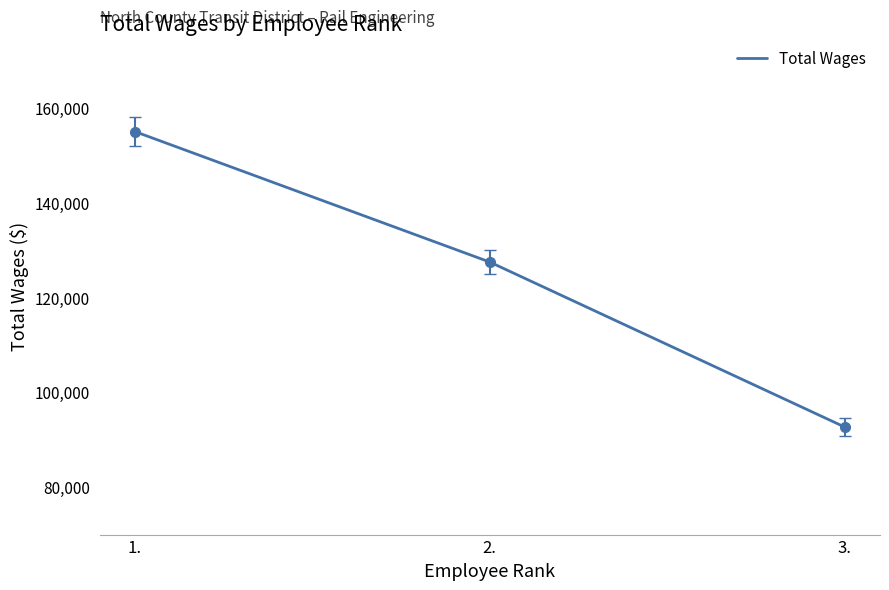

Reading left to right, list all the values displayed in this chart.

154907	127425	92676